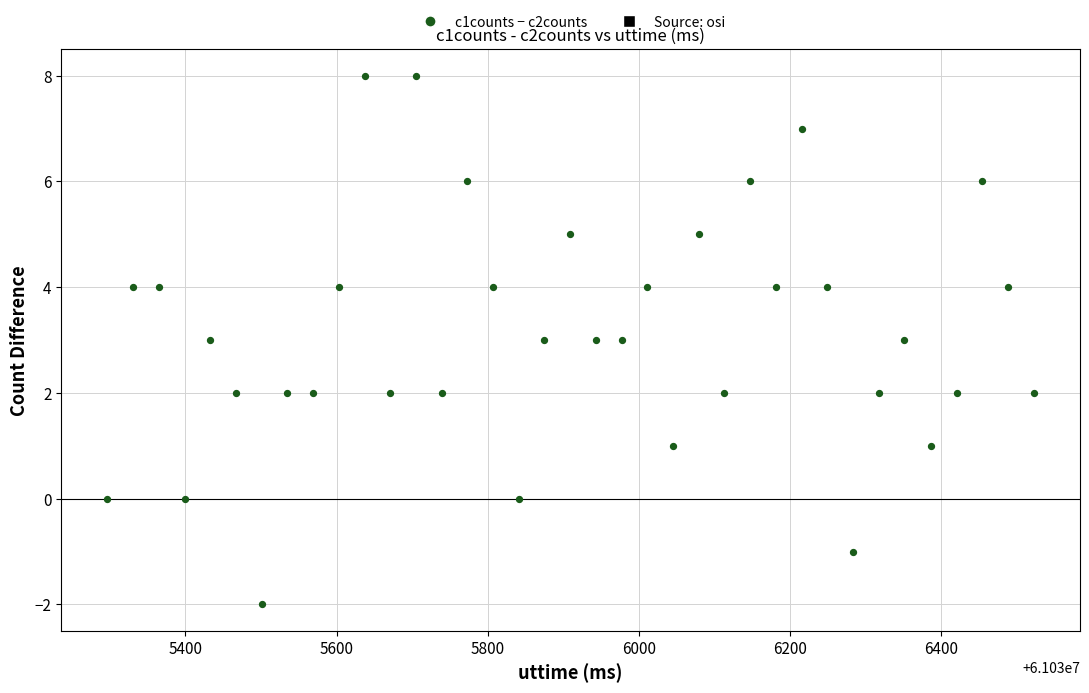

What is the range of X values (max minus min)?

1225